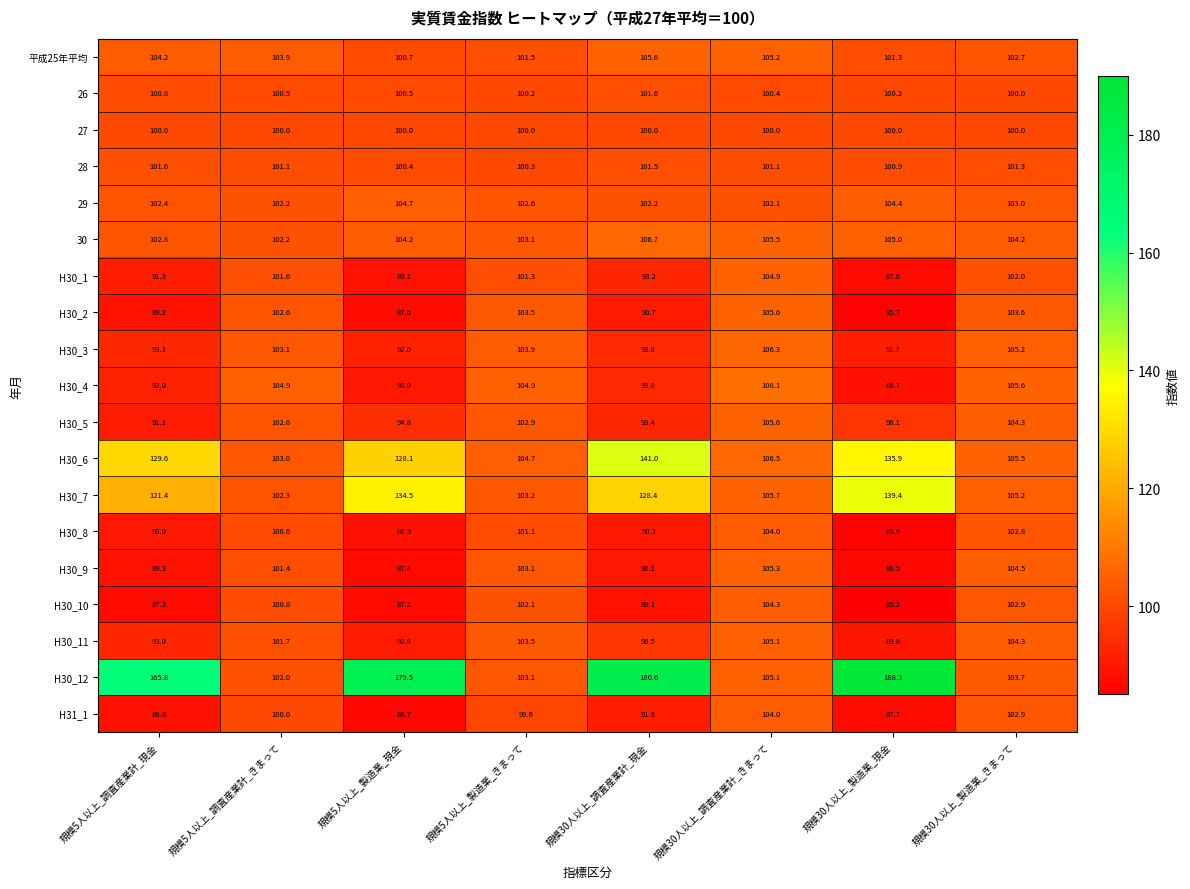

The 30 series shows 102.8 at 規模5人以上_調査産業計_現金. True or false?

True